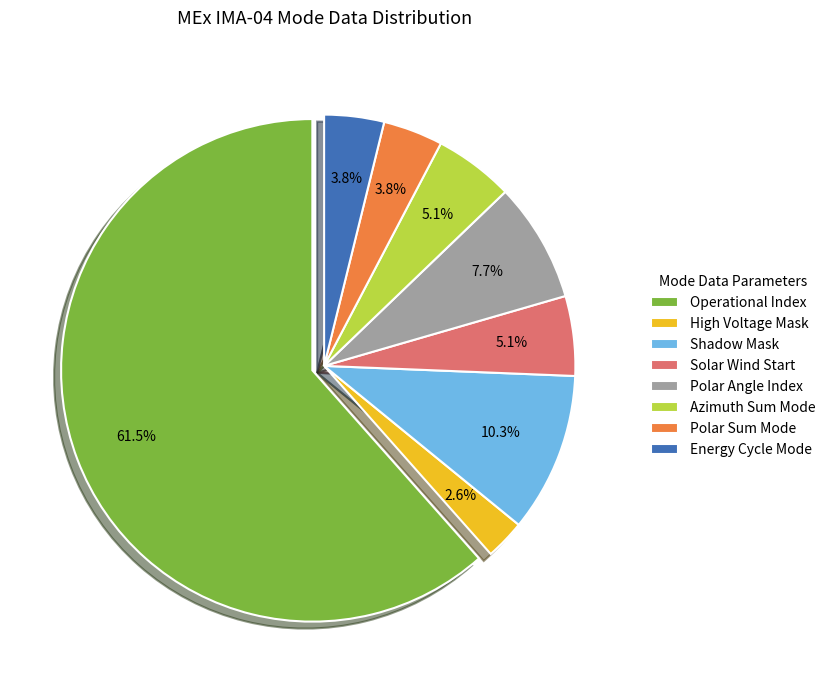

Count the number of slices in the pie.

8